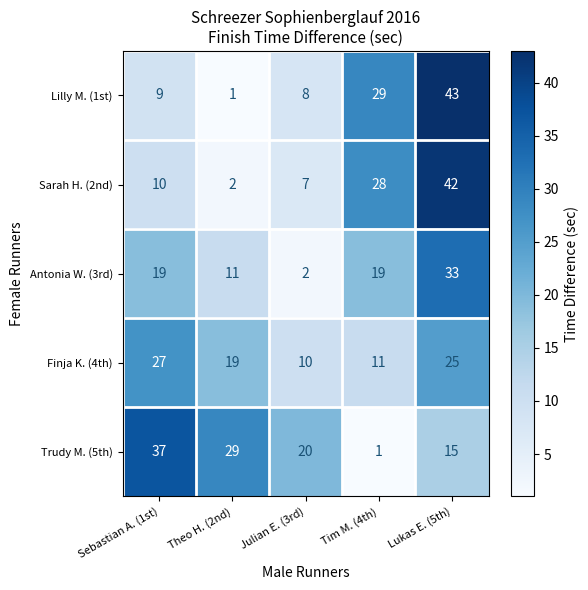

Reading left to right, extract all data points from this chart.

Lilly M. (1st): 9	1	8	29	43
Sarah H. (2nd): 10	2	7	28	42
Antonia W. (3rd): 19	11	2	19	33
Finja K. (4th): 27	19	10	11	25
Trudy M. (5th): 37	29	20	1	15